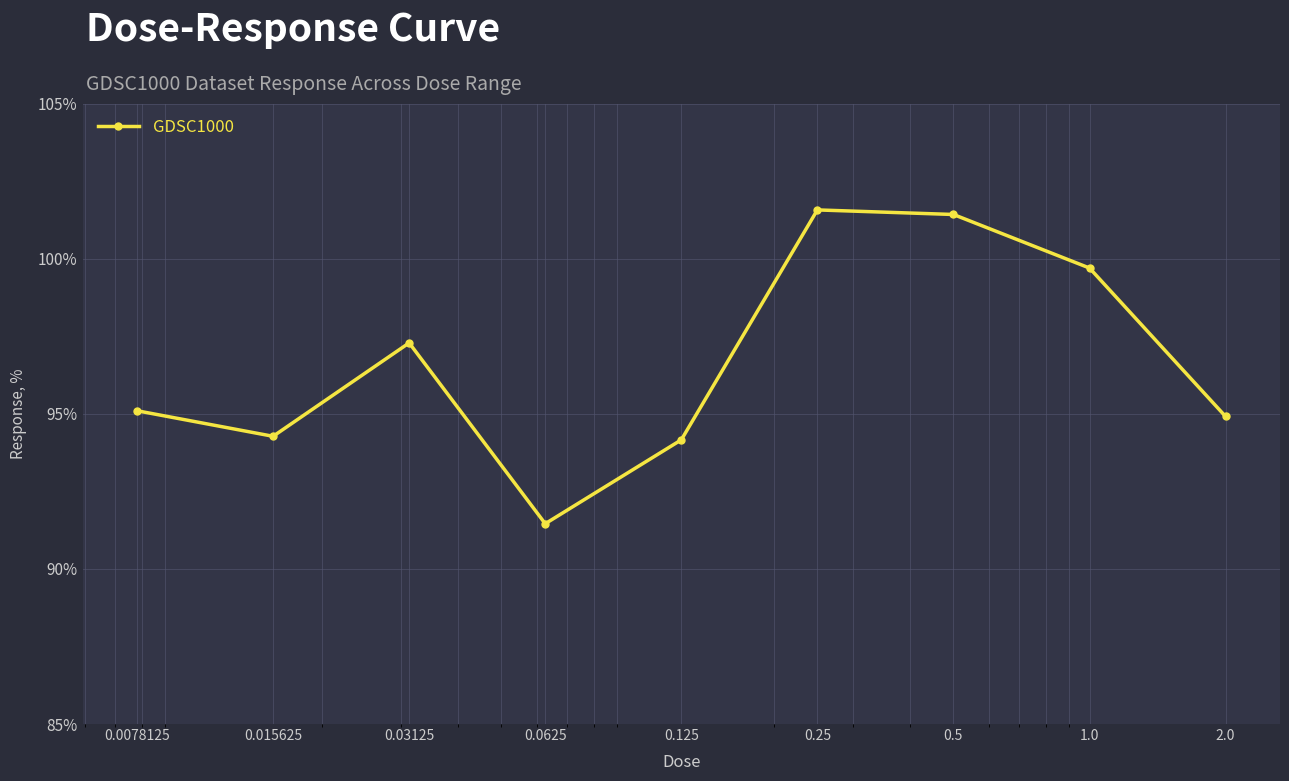

What is the value of the 2nd point from the left?

94.3